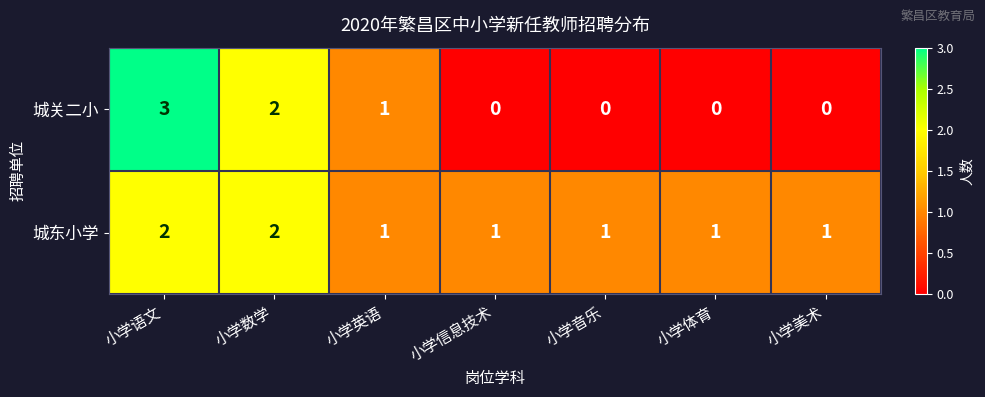

At which category is the sum across all series the highest?

小学语文